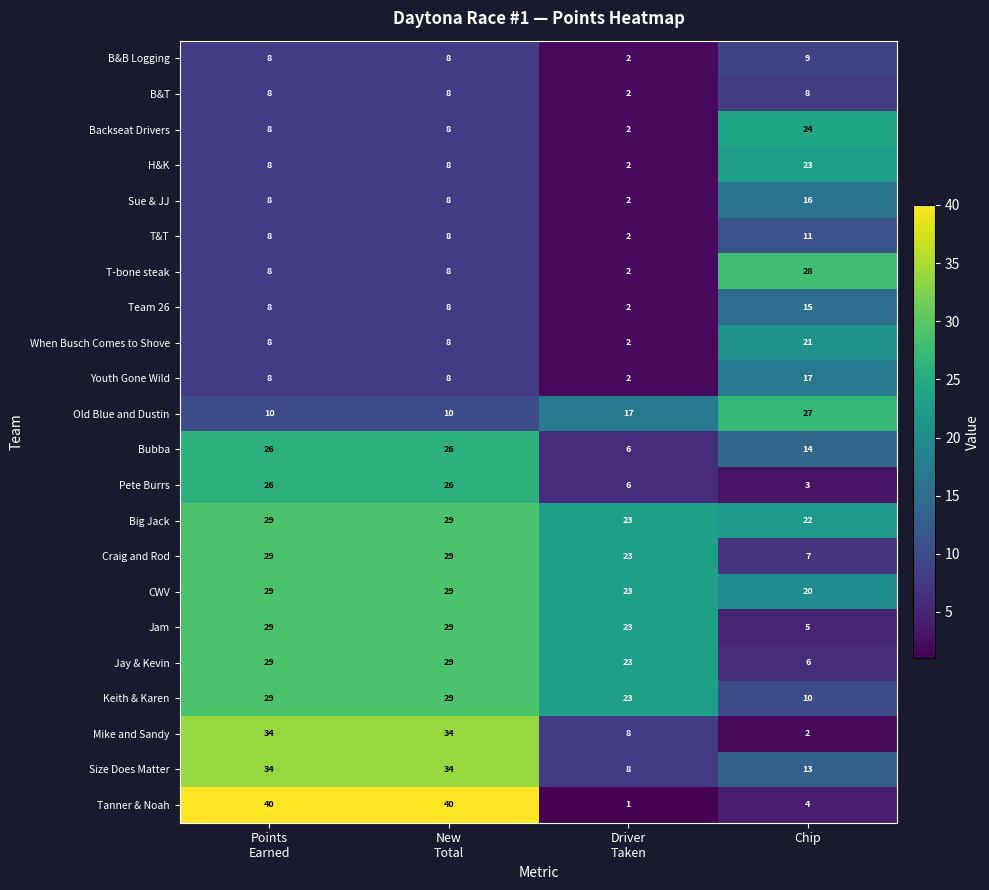

Which series has the widest spread of values?

Tanner & Noah